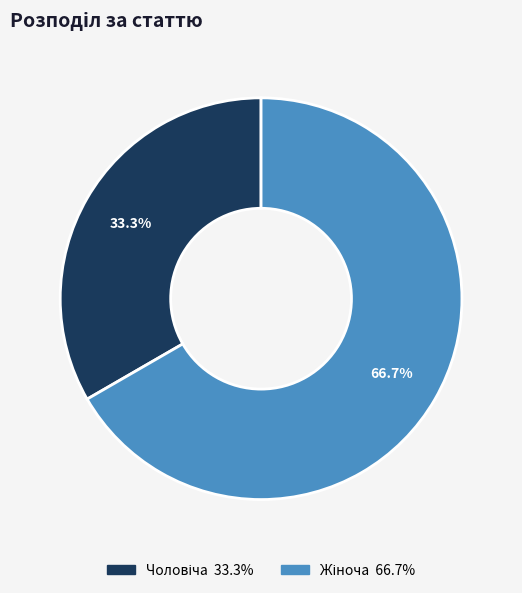

Does any single category account for the majority?

Yes